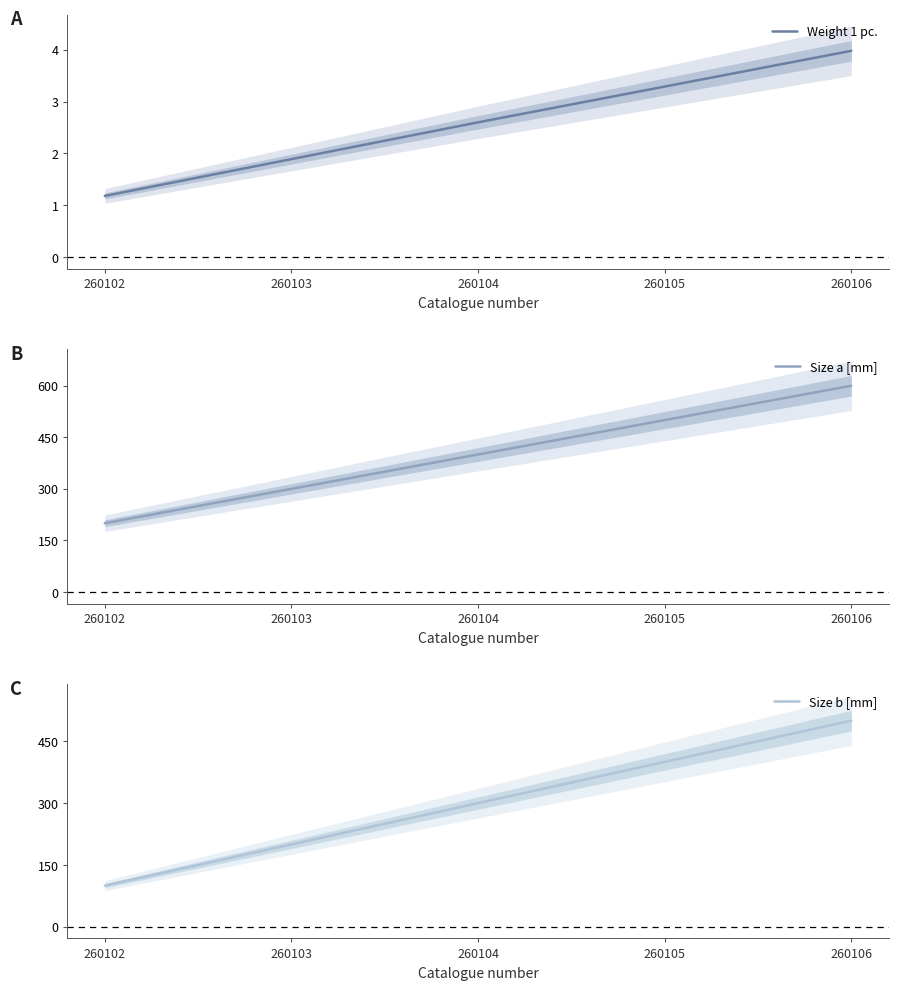

True or false: Size b [mm] and Weight 1 pc. intersect in this chart.

False